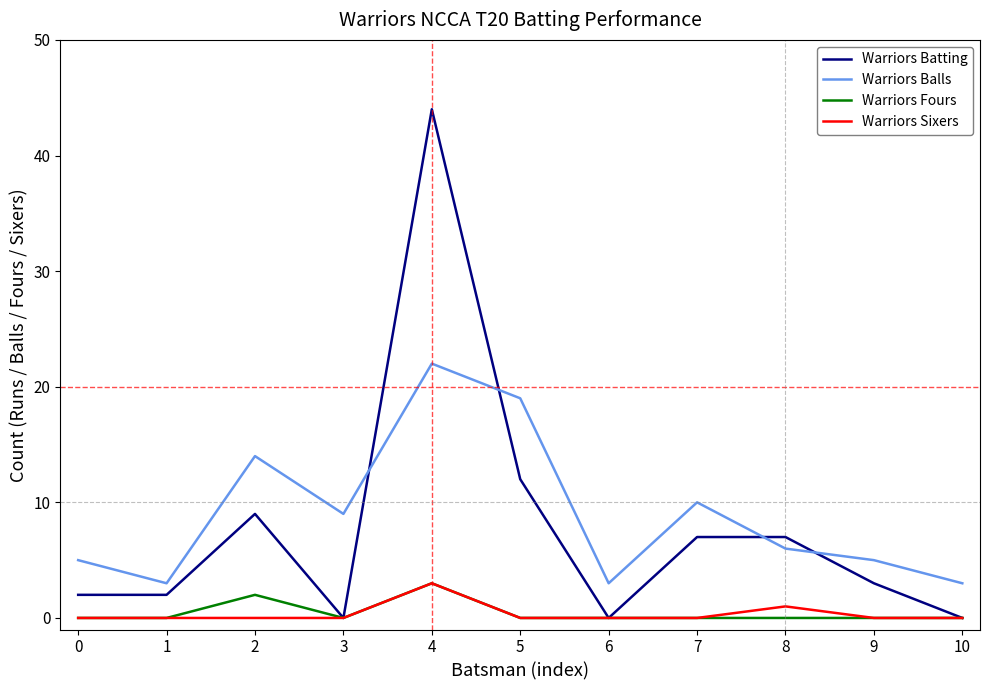

True or false: Warriors Fours and Warriors Balls cross at least once.

False